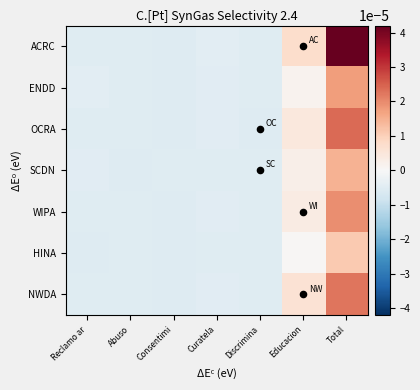

Reading left to right, extract all data points from this chart.

ACRC: Reclamo ar=-0.0	Abuso=-0.0	Consentimi=-0.0	Curatela=-0.0	Discrimina=-0.0	Educacion=0.0	Total=0.0
ENDD: Reclamo ar=-0.0	Abuso=-0.0	Consentimi=-0.0	Curatela=-0.0	Discrimina=-0.0	Educacion=0.0	Total=0.0
OCRA: Reclamo ar=-0.0	Abuso=-0.0	Consentimi=-0.0	Curatela=-0.0	Discrimina=-0.0	Educacion=0.0	Total=0.0
SCDN: Reclamo ar=-0.0	Abuso=-0.0	Consentimi=-0.0	Curatela=-0.0	Discrimina=-0.0	Educacion=0.0	Total=0.0
WIPA: Reclamo ar=-0.0	Abuso=-0.0	Consentimi=-0.0	Curatela=-0.0	Discrimina=-0.0	Educacion=0.0	Total=0.0
HINA: Reclamo ar=-0.0	Abuso=-0.0	Consentimi=-0.0	Curatela=-0.0	Discrimina=-0.0	Educacion=0.0	Total=0.0
NWDA: Reclamo ar=-0.0	Abuso=-0.0	Consentimi=-0.0	Curatela=-0.0	Discrimina=-0.0	Educacion=0.0	Total=0.0